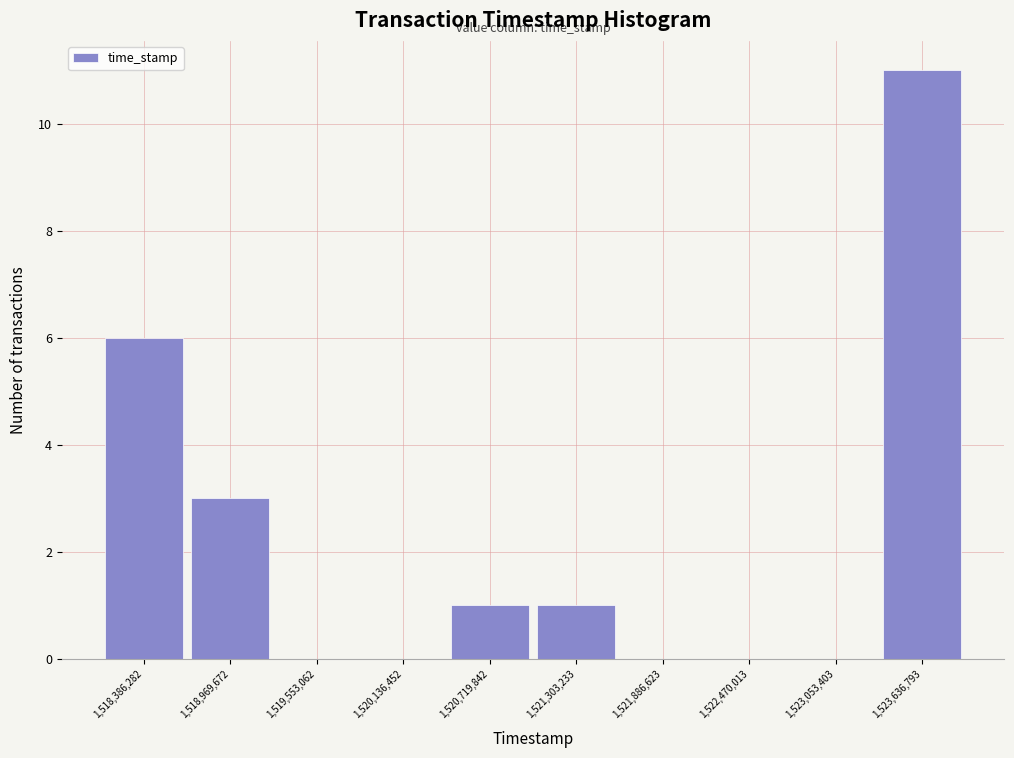

Over which range of the x-axis is the bar tallest?

1523300000 to 1523900000